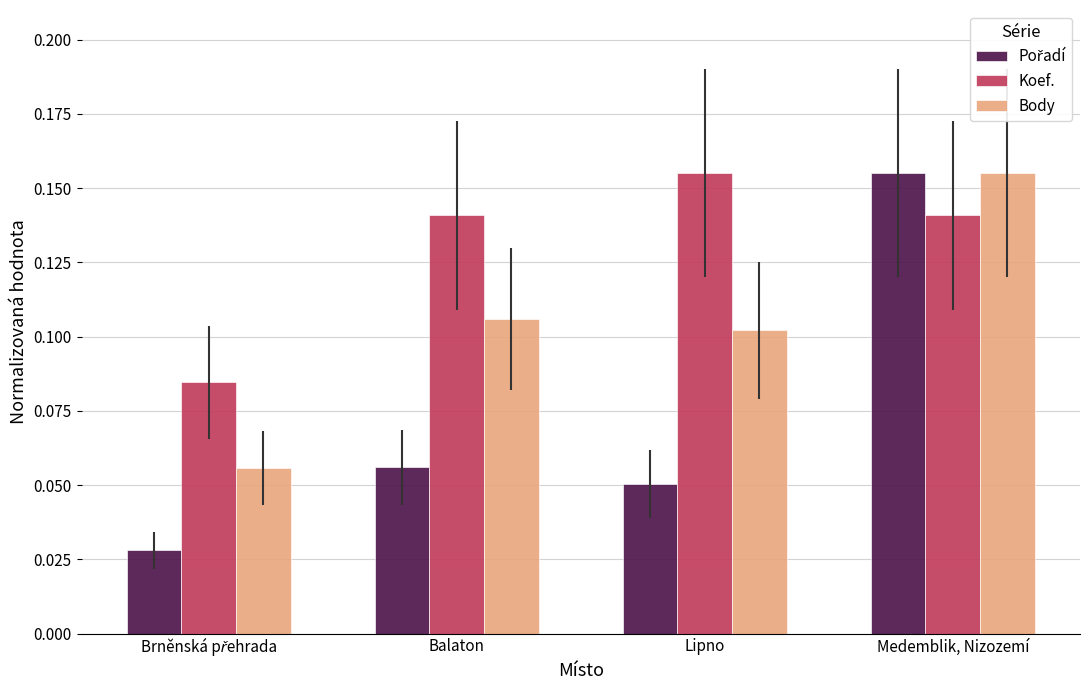

Count the Koef. values in the range 0 to 1.

4